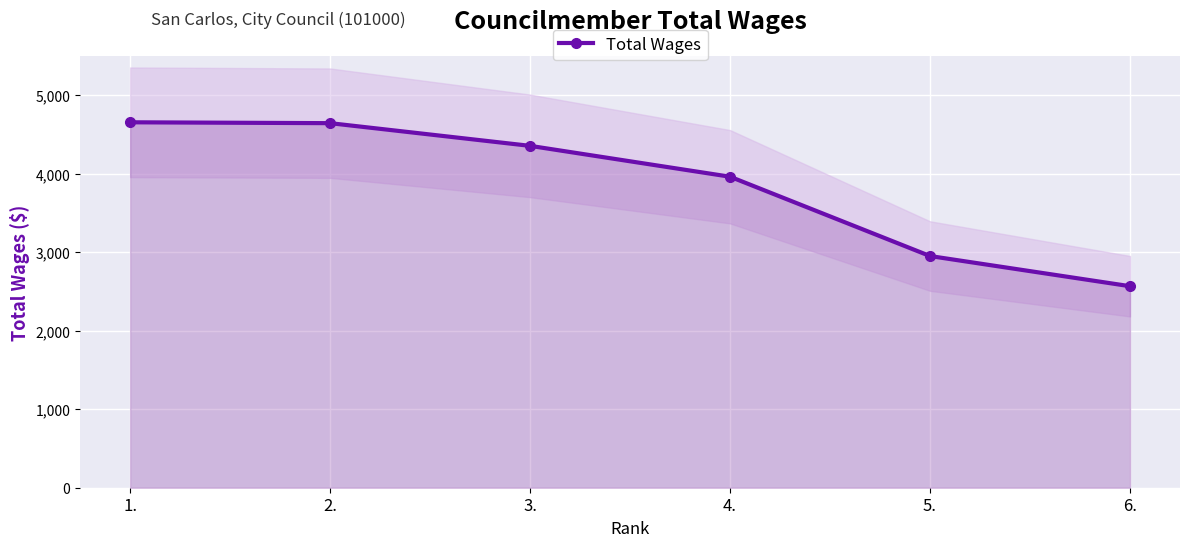

Rank the categories by value from lowest to highest.

6., 5., 4., 3., 2., 1.